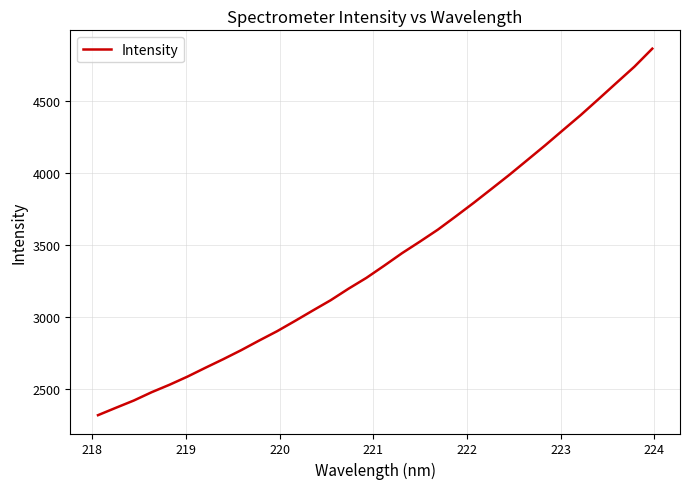

What is the smallest value displayed?

2320.1